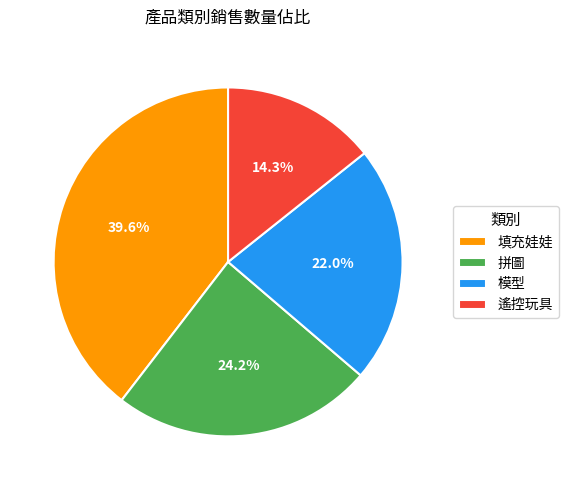

Which has a higher value, 填充娃娃 or 拼圖?

填充娃娃